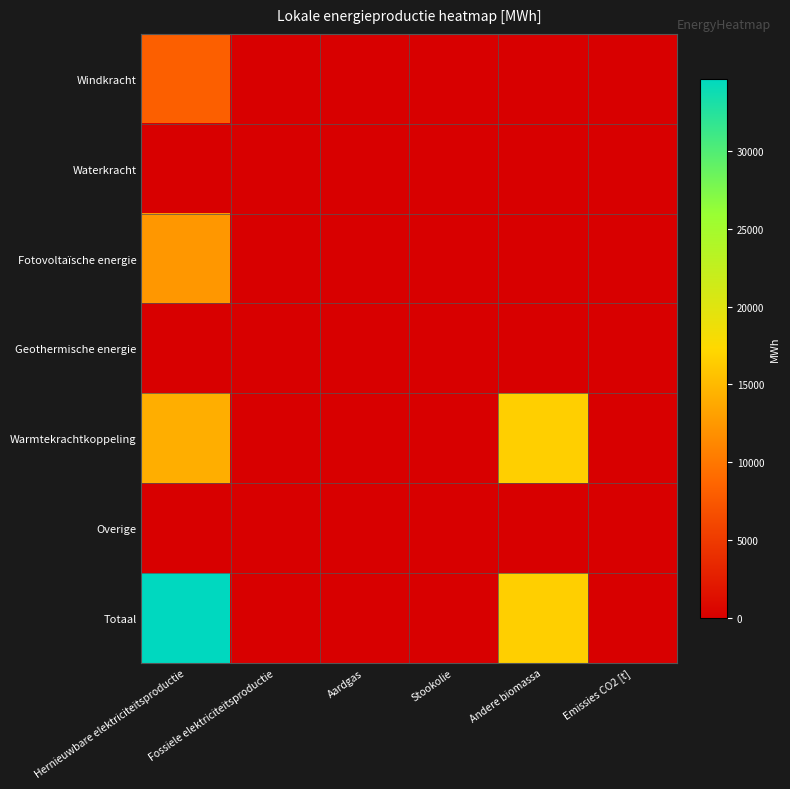

Which series has the largest range (max minus min)?

Totaal